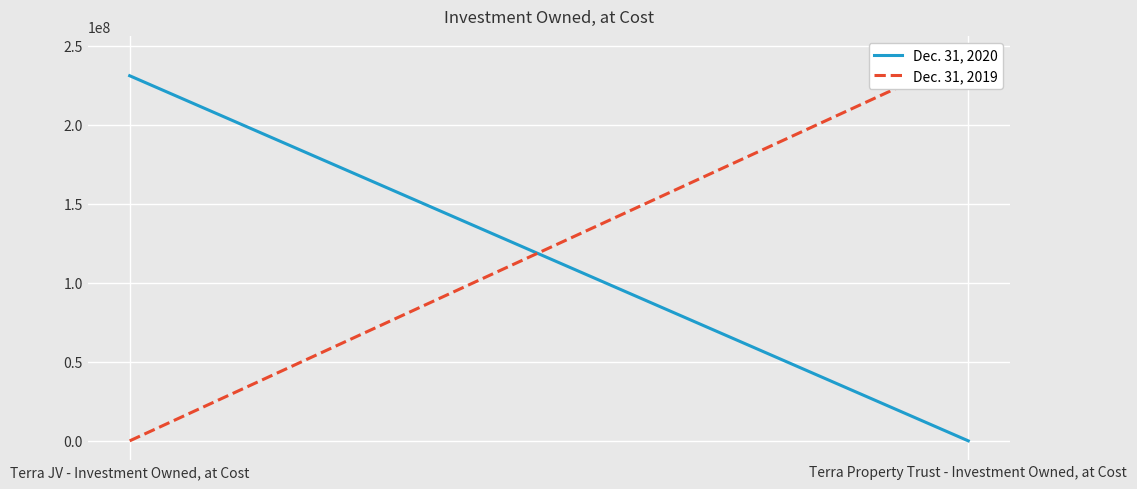

True or false: Dec. 31, 2020 has a value of 0 at Terra Property Trust - Investment Owned, at Cost.

True